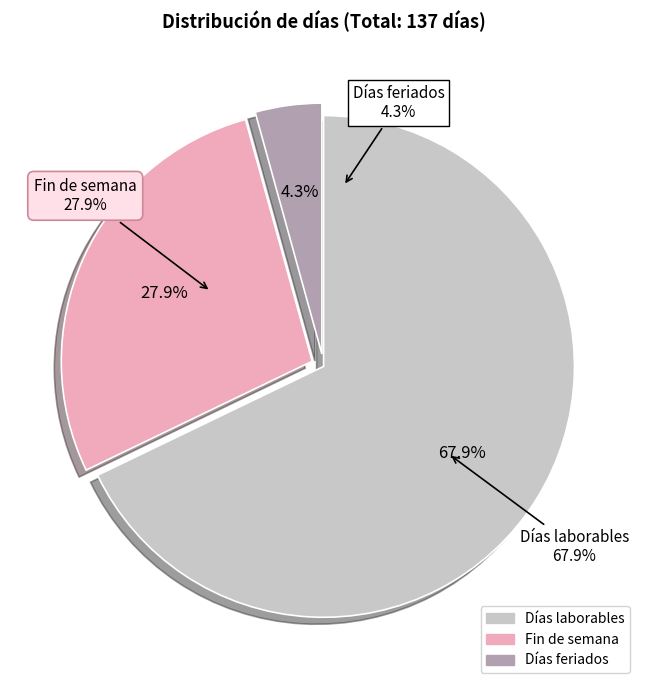

To the nearest percent, what percentage of the pie is Fin de semana?

28%